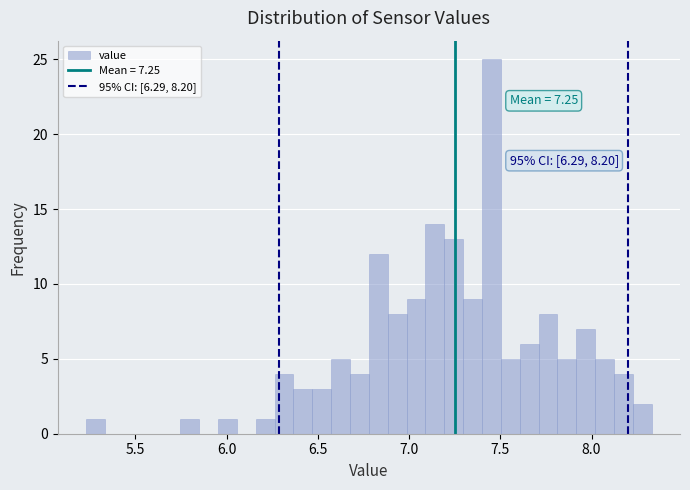

Around what value on the x-axis is the tallest bar? Give the approximate position of its centre, as read against the axis.

7.45